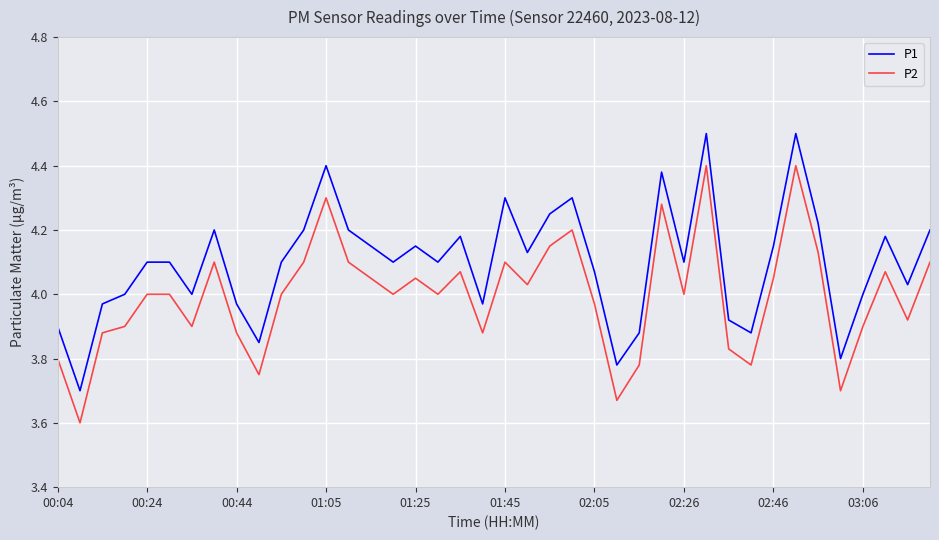

Rank the series by their maximum value, from lowest to highest.

P2, P1